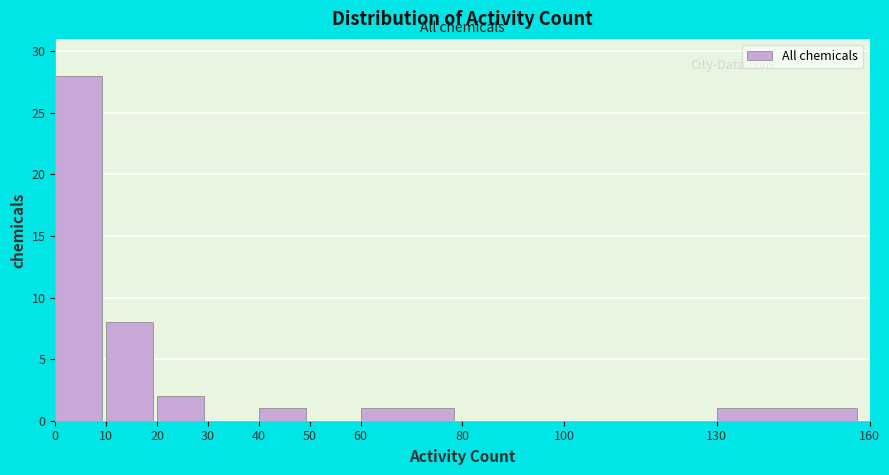

Over which range of the x-axis is the bar tallest?

0 to 10